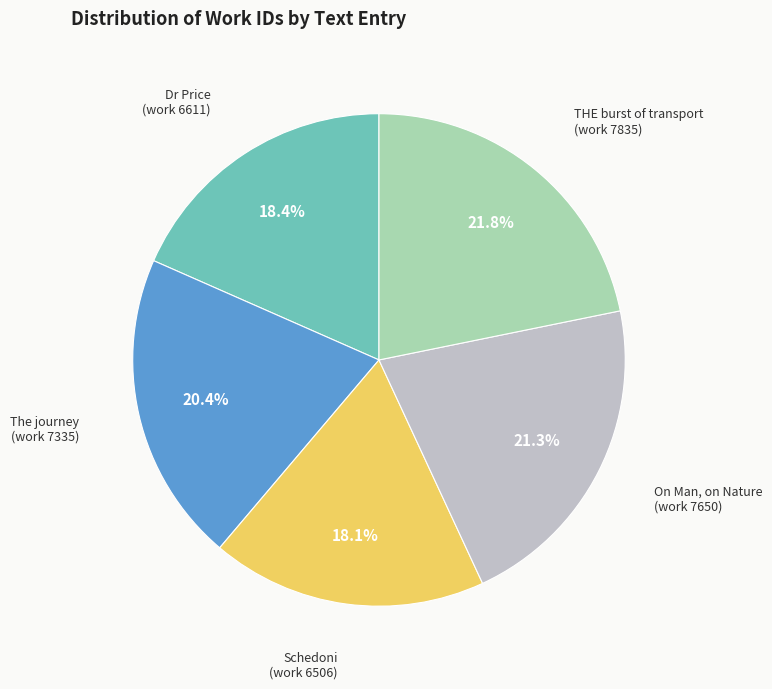

How many segments does this pie chart have?

5